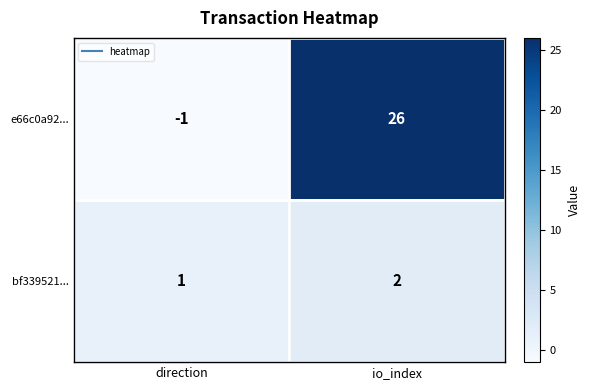

Which series has the widest spread of values?

e66c0a92...